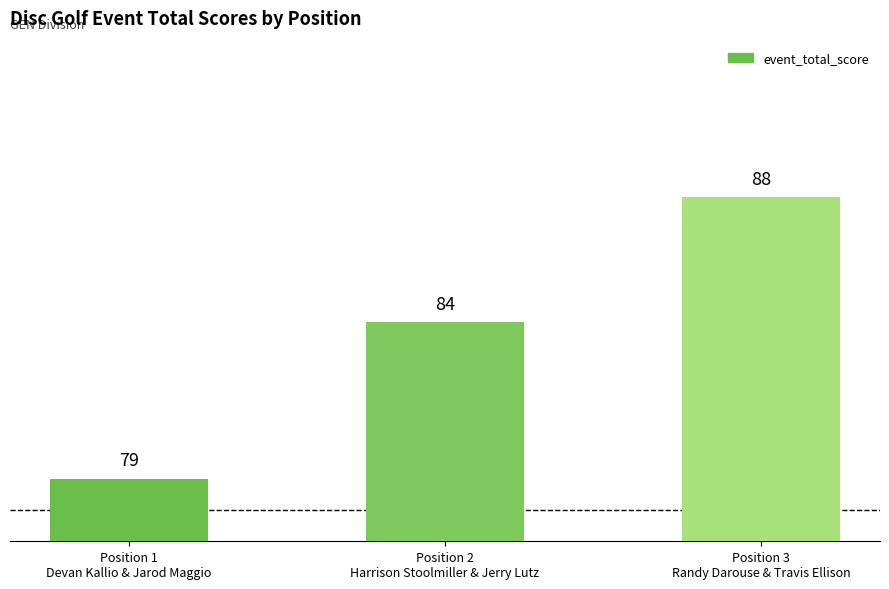

What is the value of the 1st bar from the left?

79